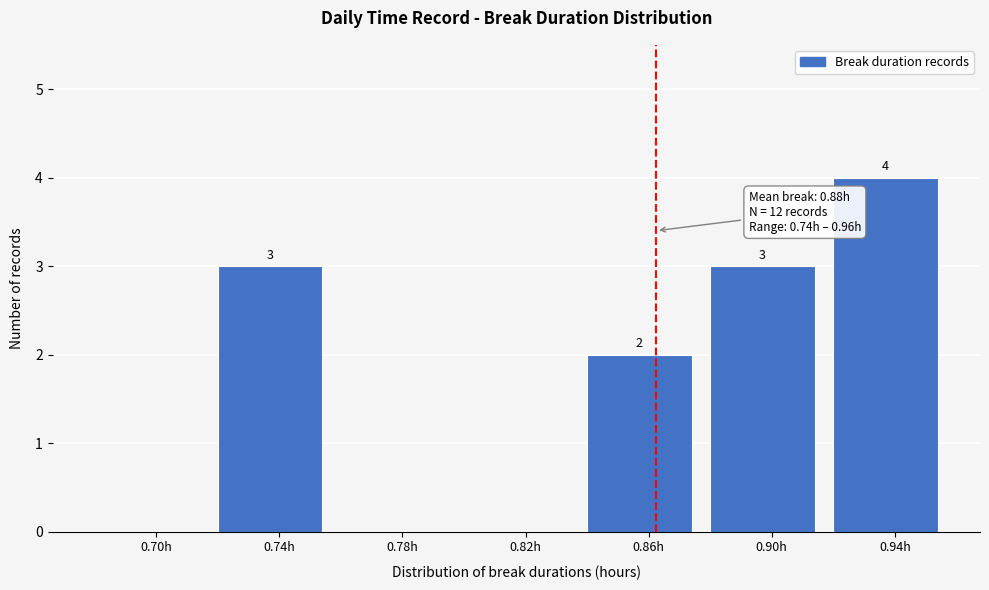

Reading left to right, extract all data points from this chart.

0.70h=0	0.74h=3	0.78h=0	0.82h=0	0.86h=2	0.90h=3	0.94h=4